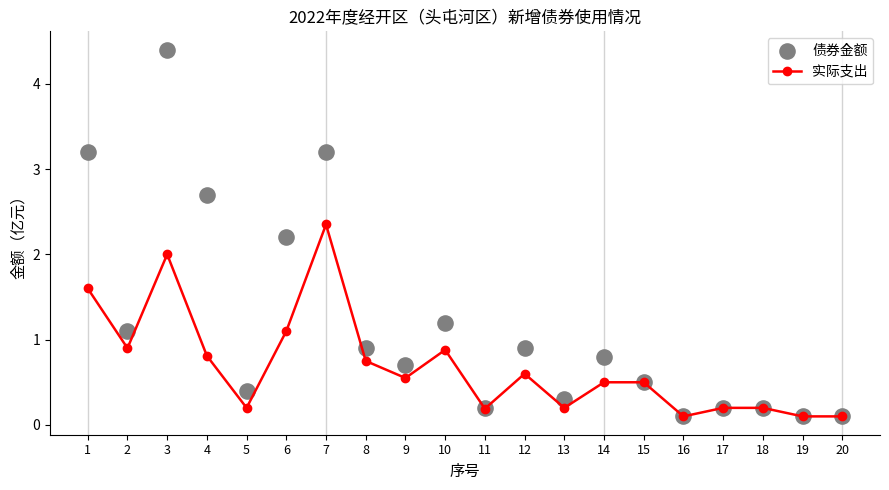

What are all the series names shown in the legend?

实际支出, 债券金额